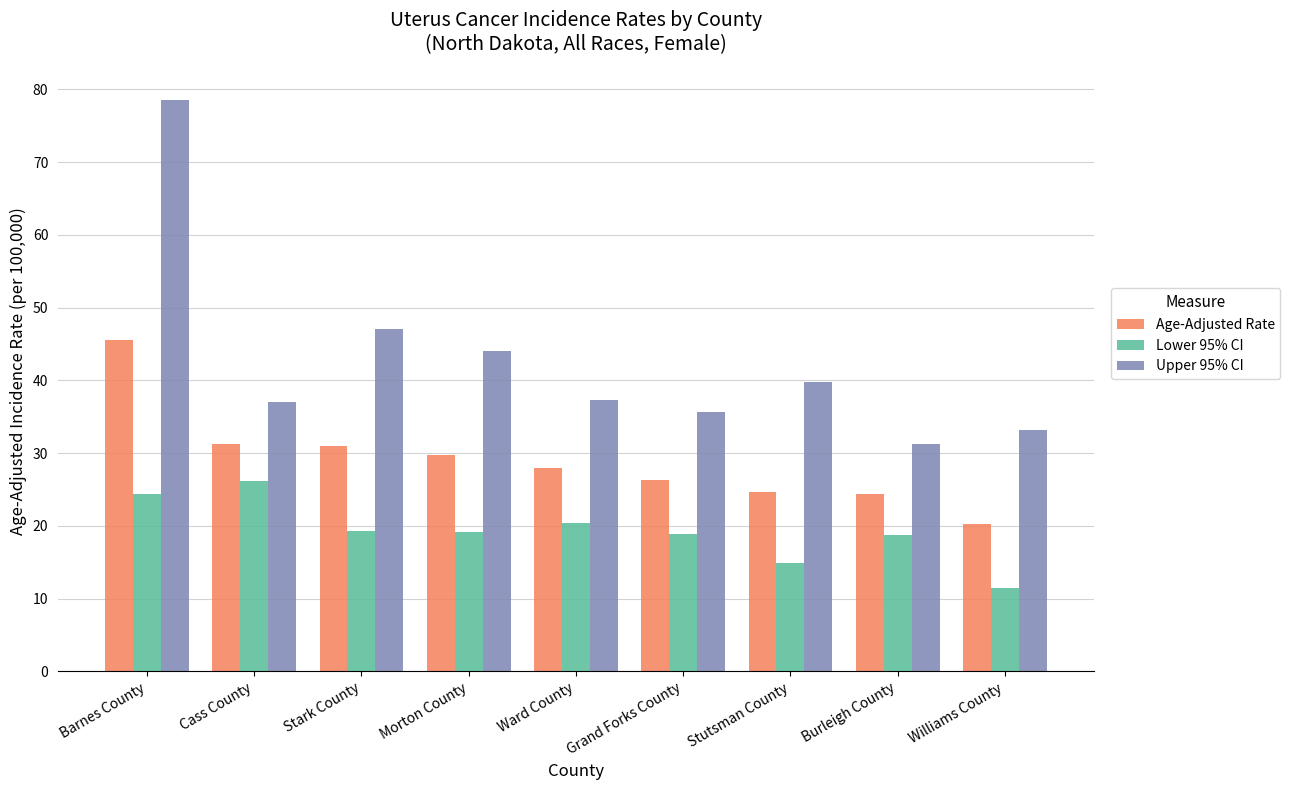

What is the maximum value shown in the chart?

78.6